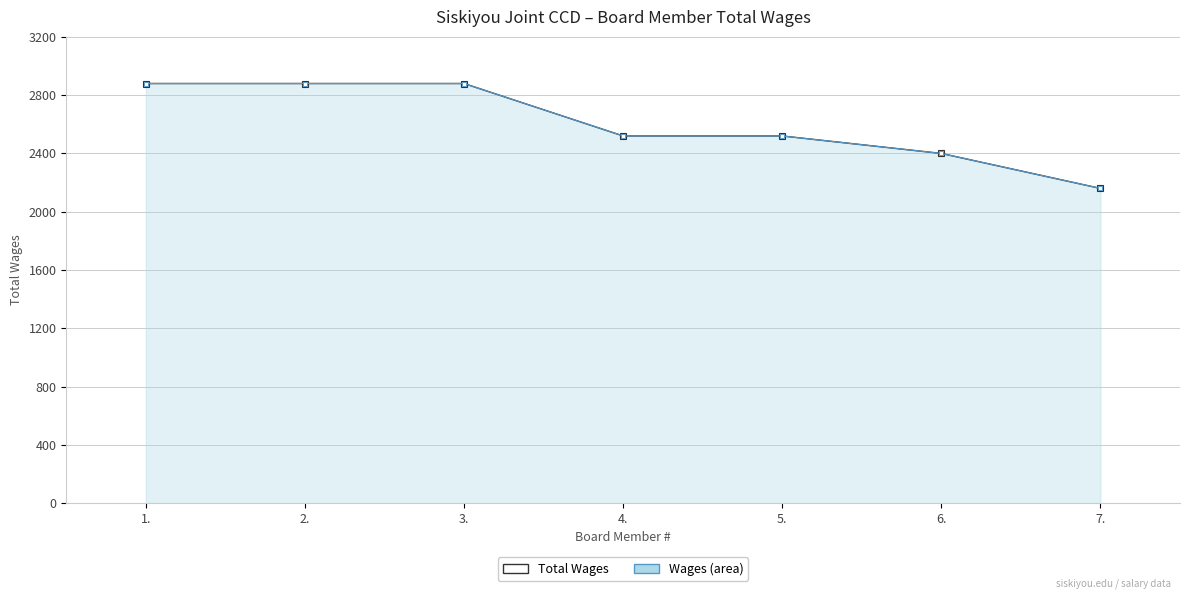

True or false: Total Wages (line) and Total Wages cross at least once.

False